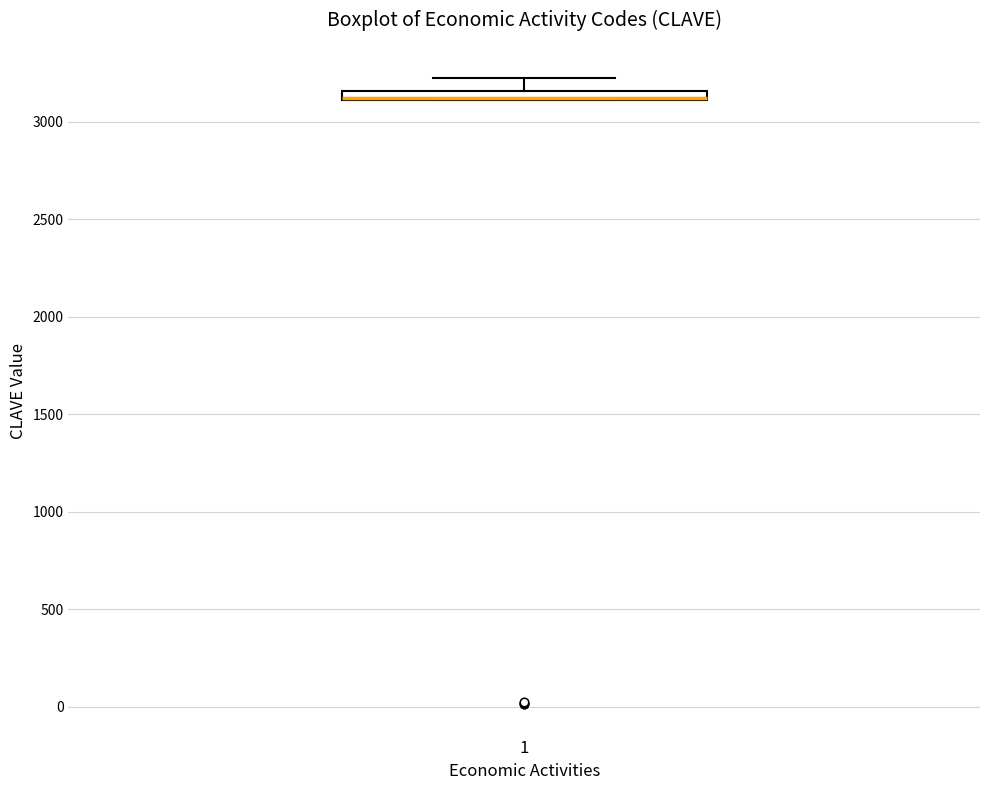

Where is the lower edge of the box at x = 1 on the y-axis? The values are not printed on the chart, so give them approximately, as read against the axis.

3100